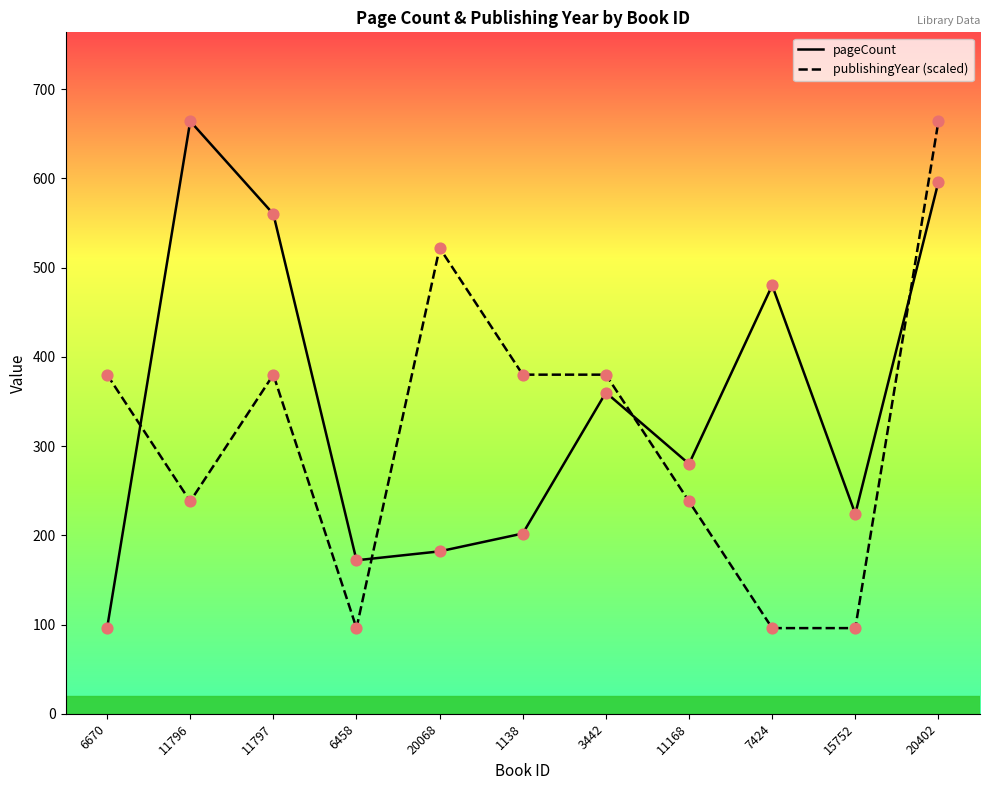

At how many categories does at least one series exceed 486?

4